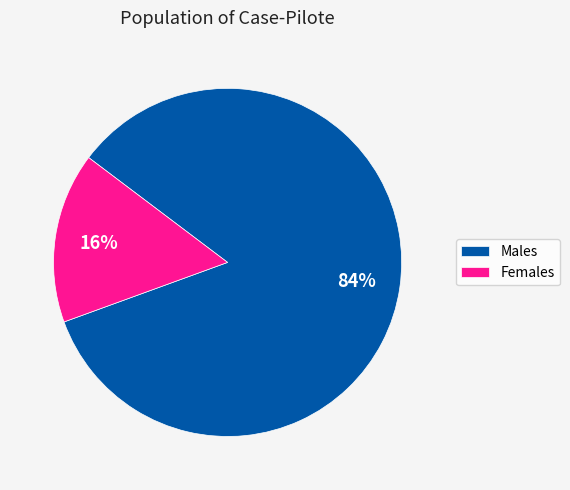

How many segments does this pie chart have?

2